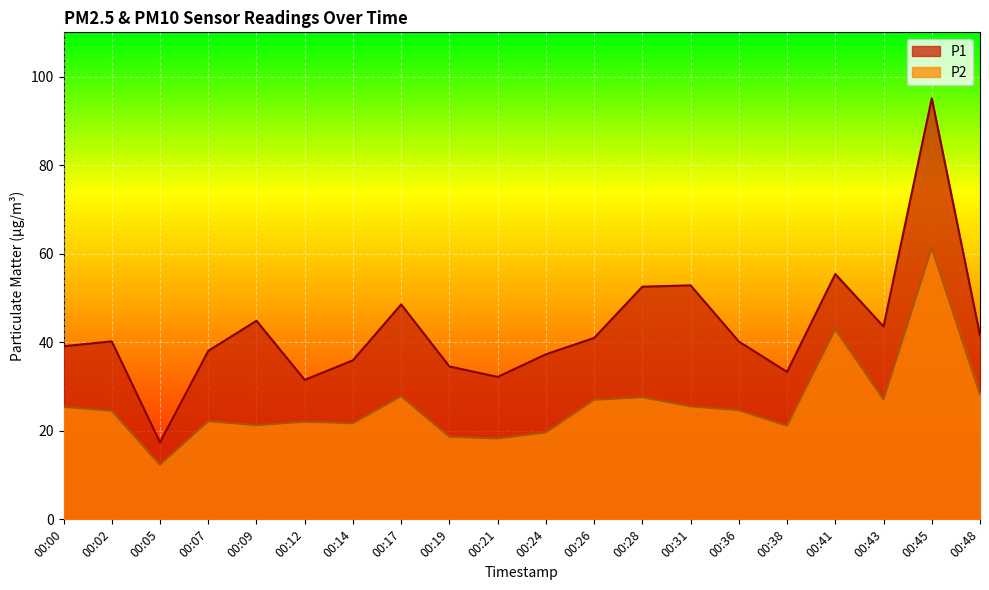

True or false: P1 has more than 0 interior local peaks.

True